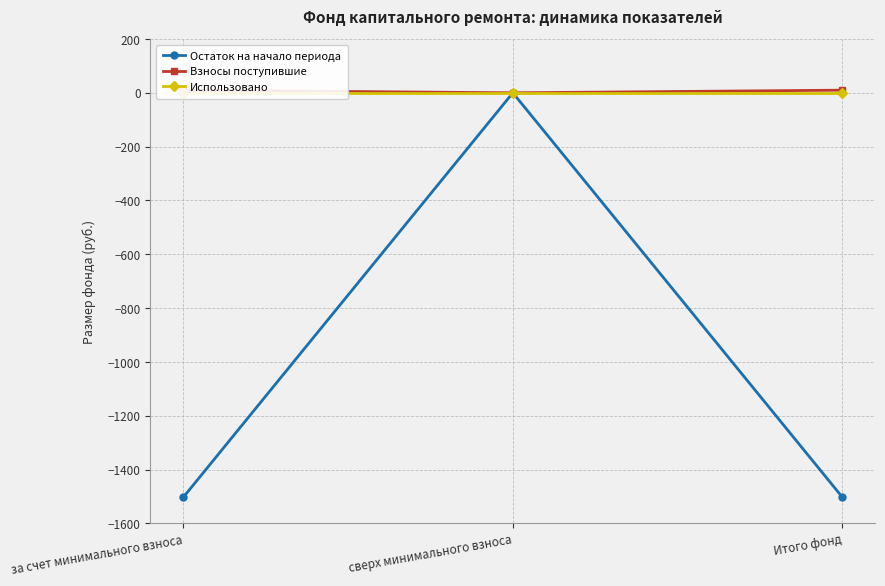

True or false: Взносы поступившие has a value of 9.8 at за счет минимального взноса.

True